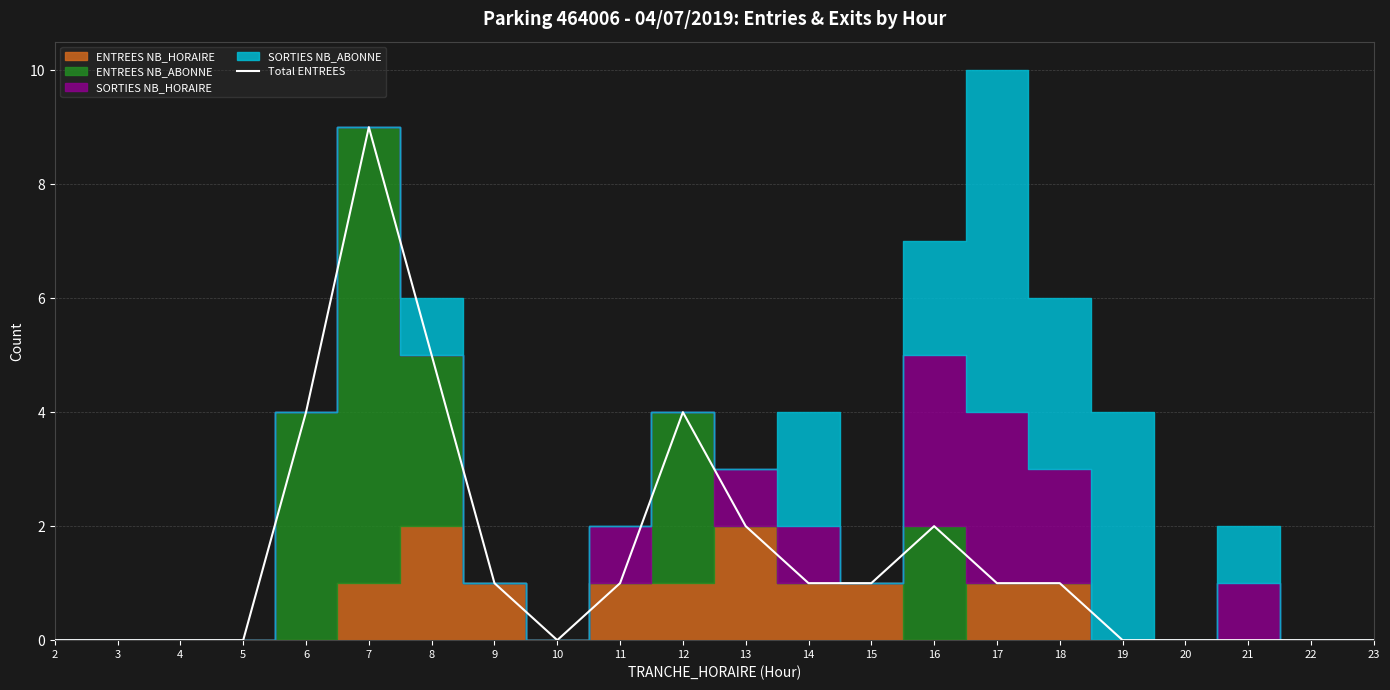

What is the difference between the maximum and minimum values?

9